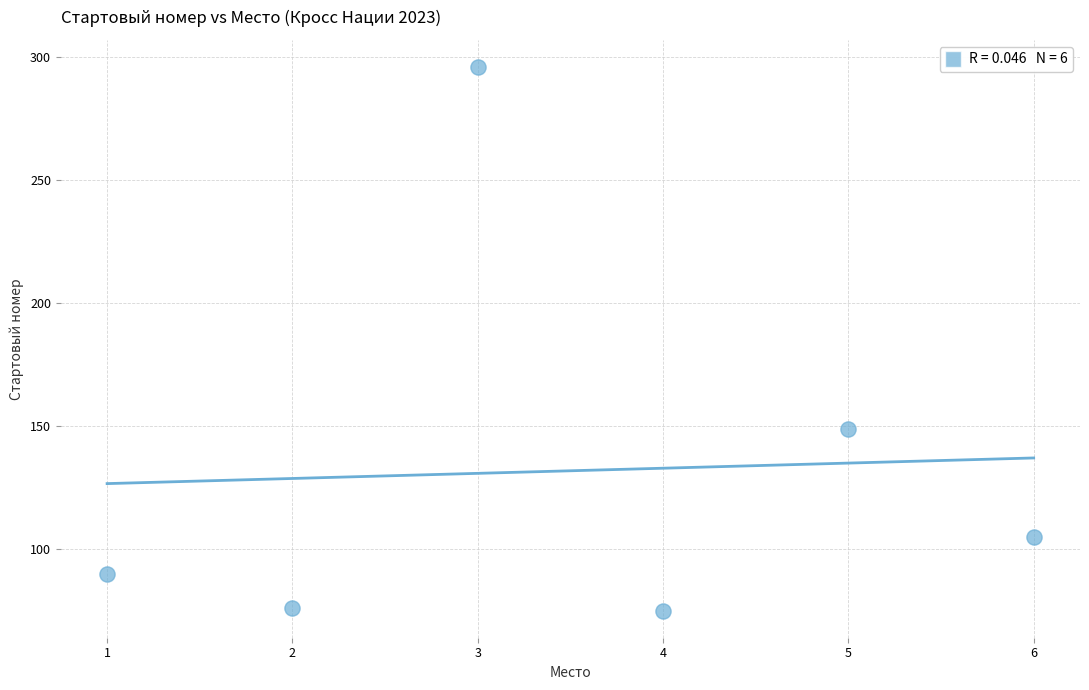

What is the range of Y values (max minus min)?

221